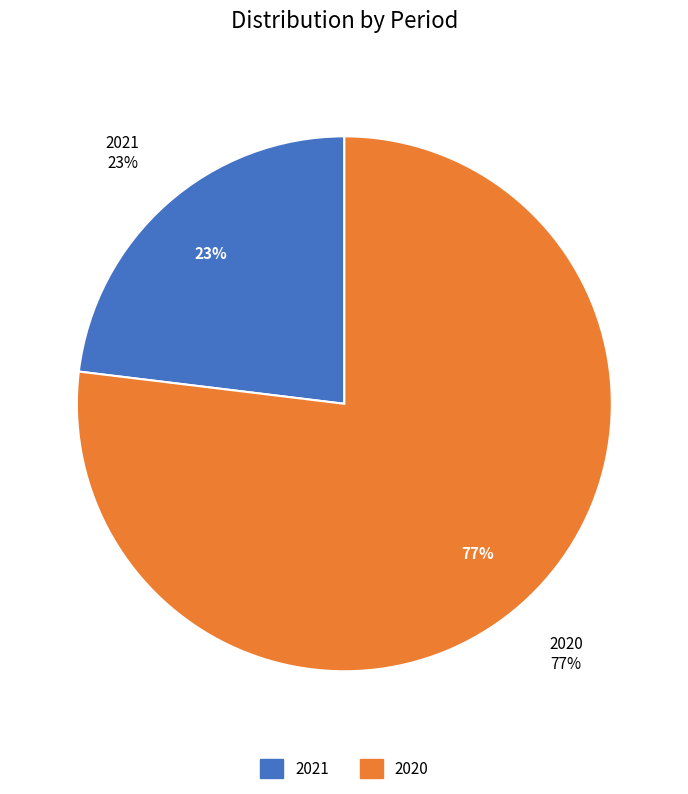

To the nearest percent, what portion does 2021 represent?

23%